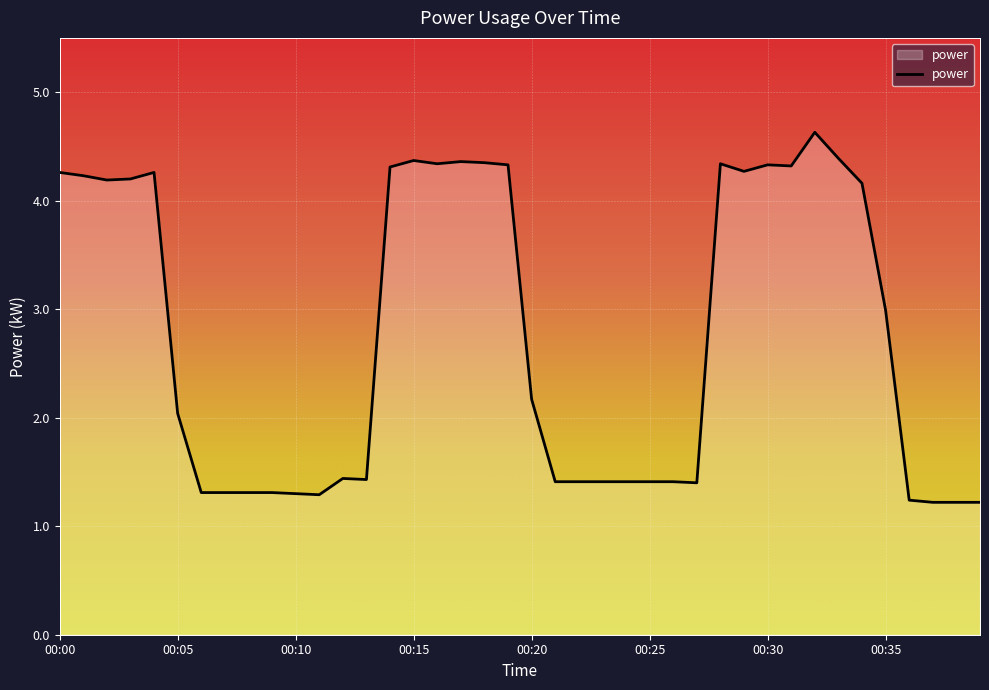

What is the difference between the maximum and minimum values?

3.4